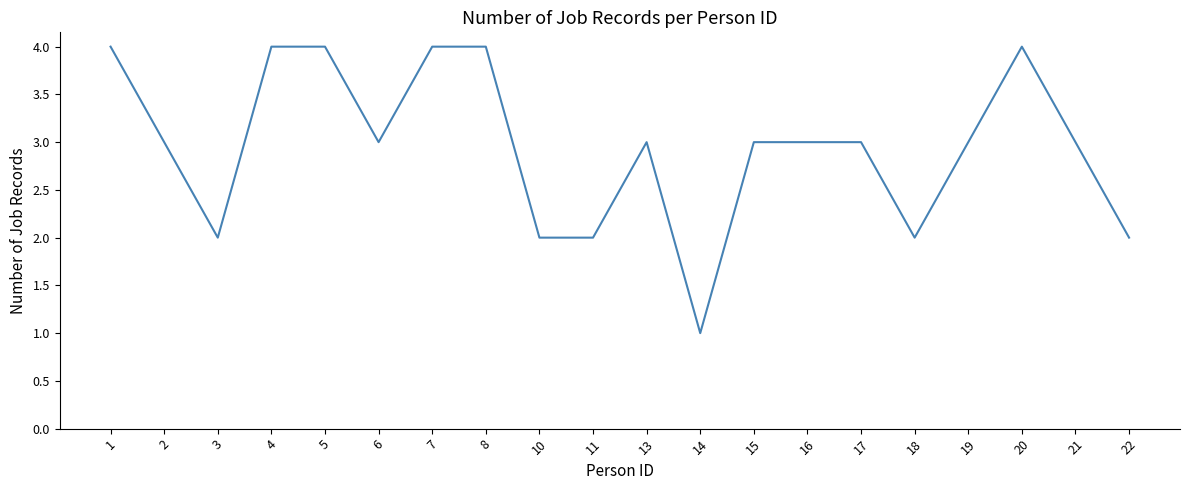

Read the value at 4.

4